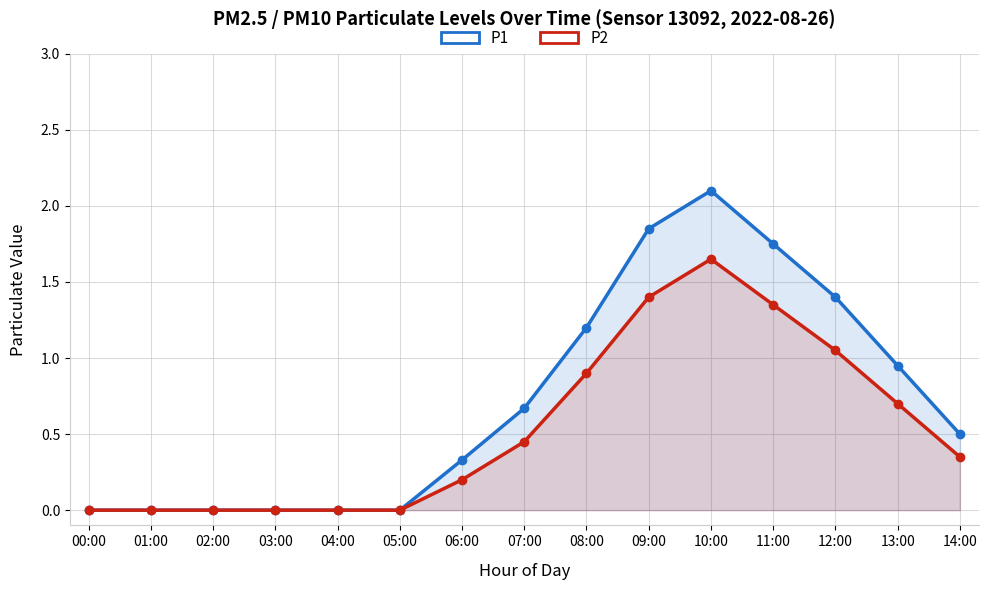

How many lines are shown in the chart?

2